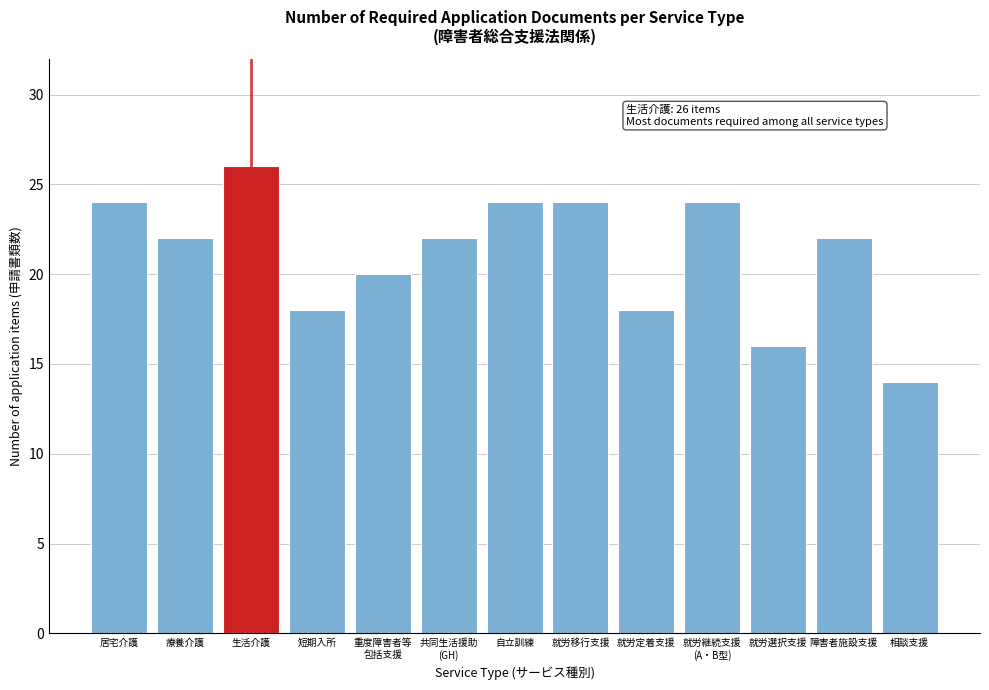

Reading left to right, what are all the values shown in this chart?

24	22	26	18	20	22	24	24	18	24	16	22	14